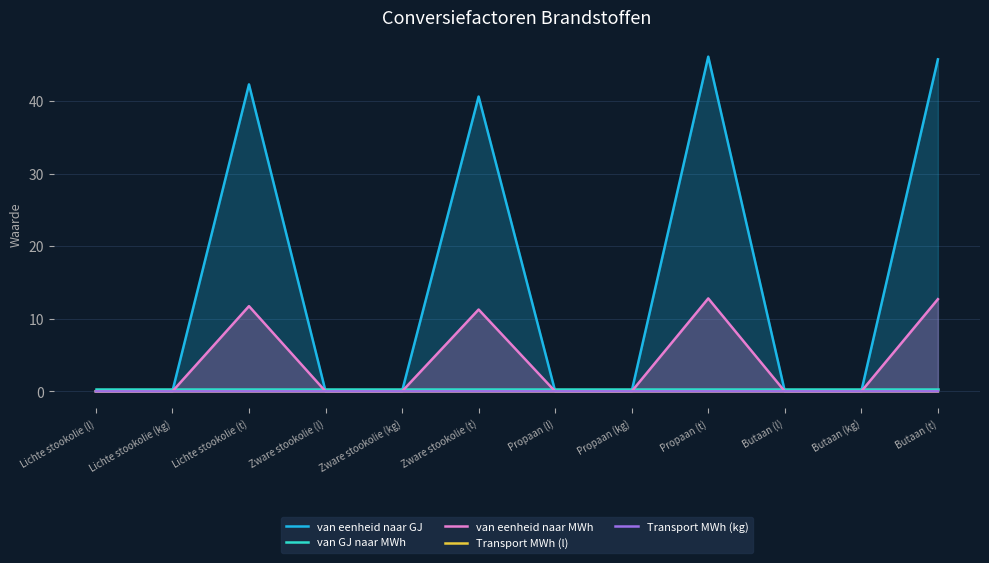

What is the minimum value for van GJ naar MWh?

0.3